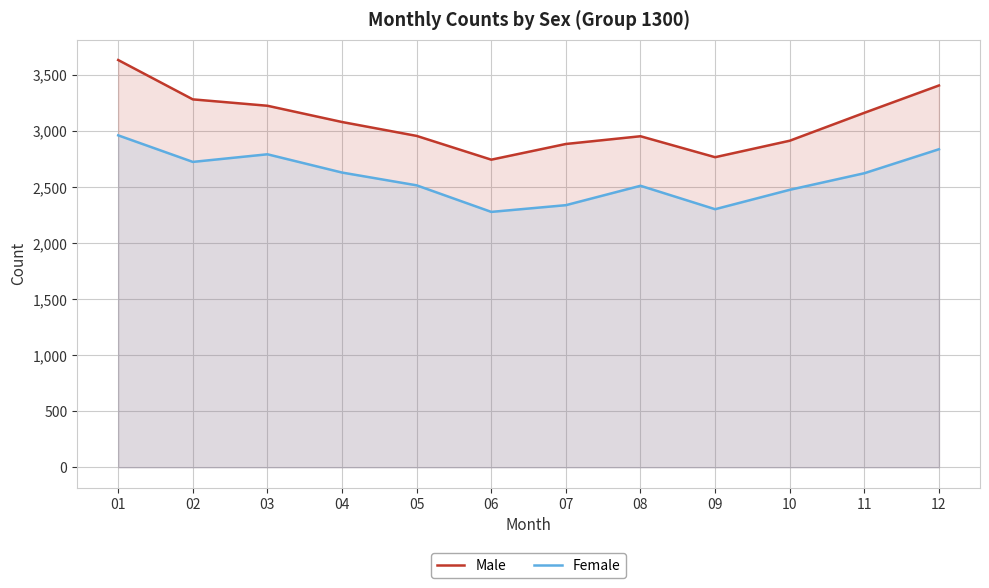

List the series in order of their overall mean, highest first.

Male, Female